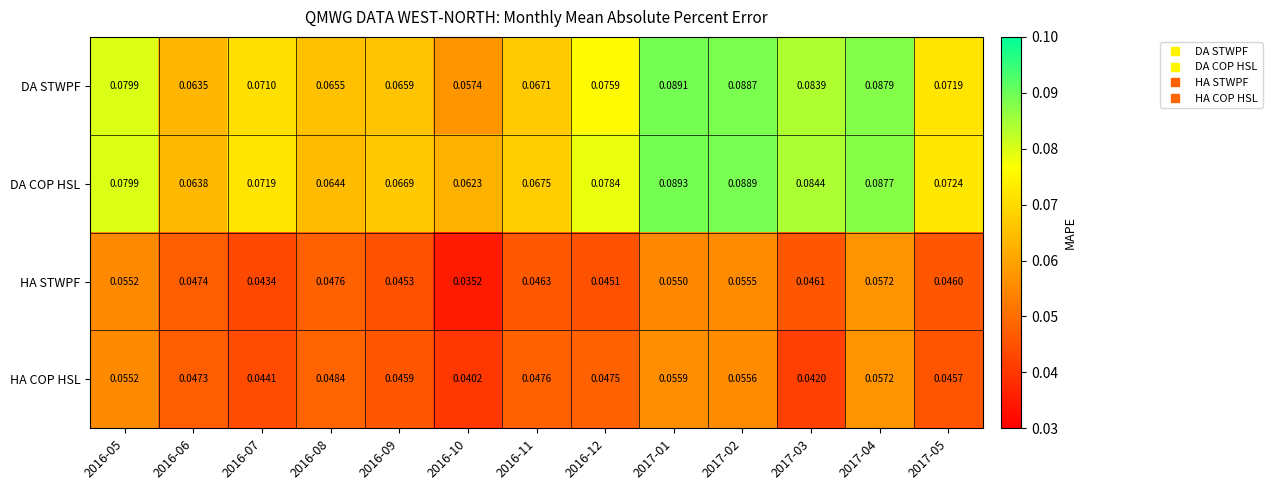

At 2017-03, list the series in order from smallest to largest.

HA COP HSL, HA STWPF, DA STWPF, DA COP HSL